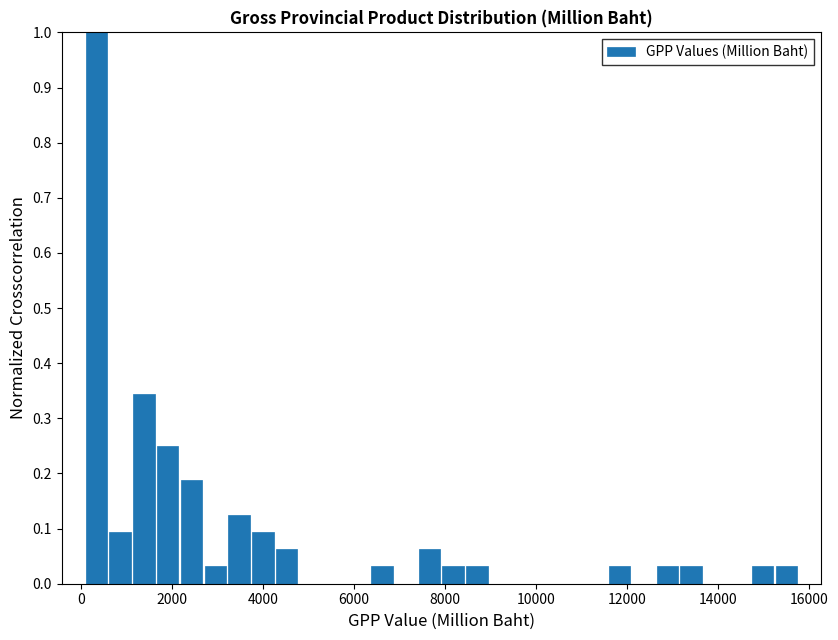

Around what value on the x-axis is the tallest bar? Give the approximate position of its centre, as read against the axis.

400